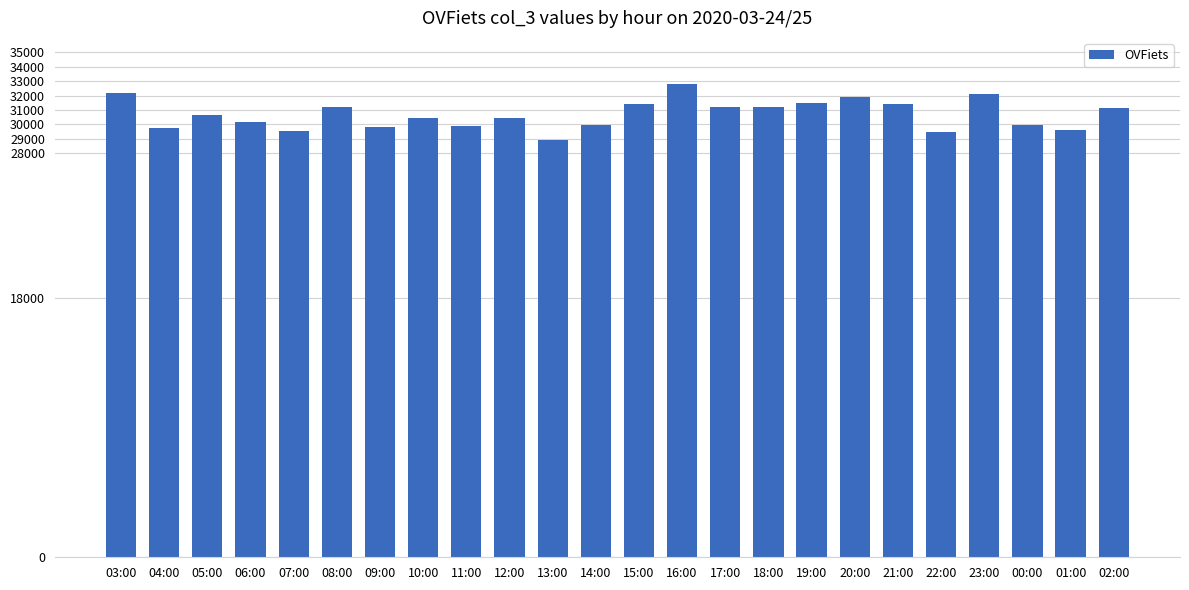

Between 11:00 and 03:00, which is larger?

03:00